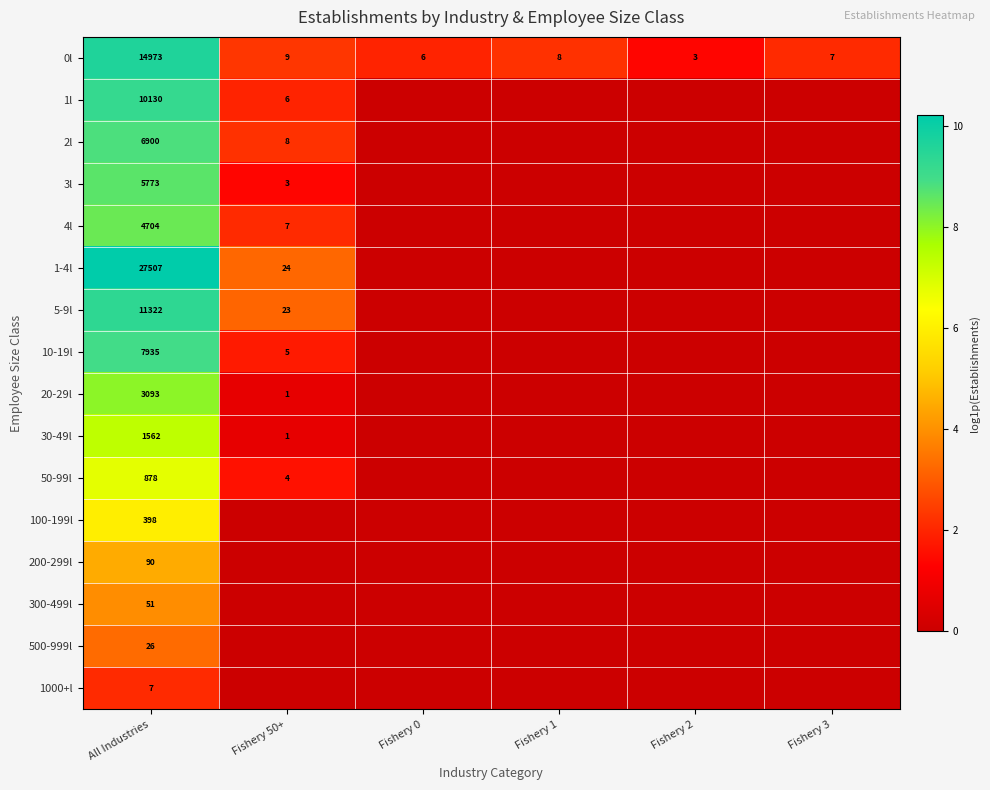

The 10-19l series shows 5 at Fishery 50+. True or false?

True